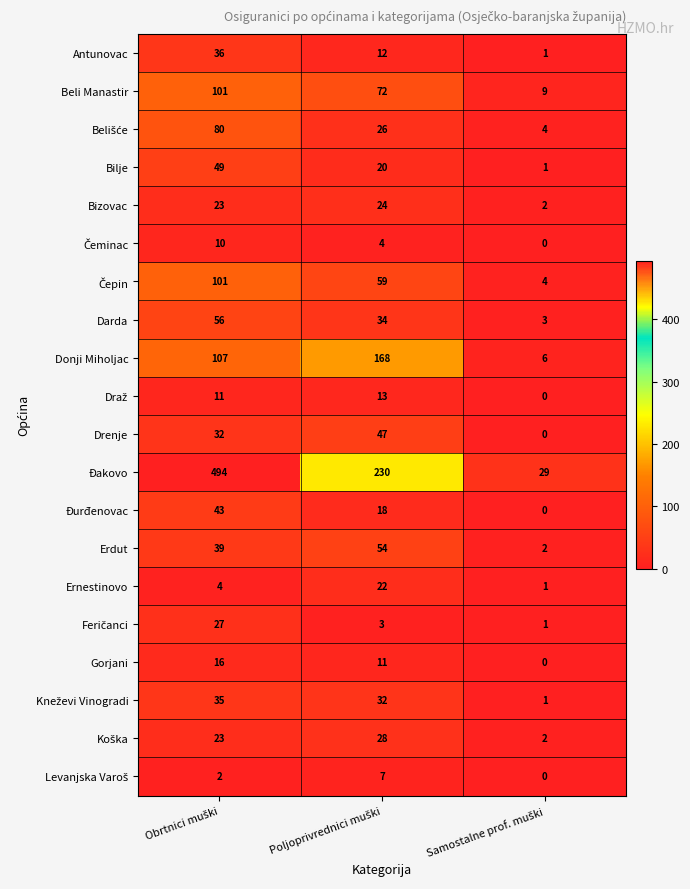

Which series has the largest range (max minus min)?

Đakovo